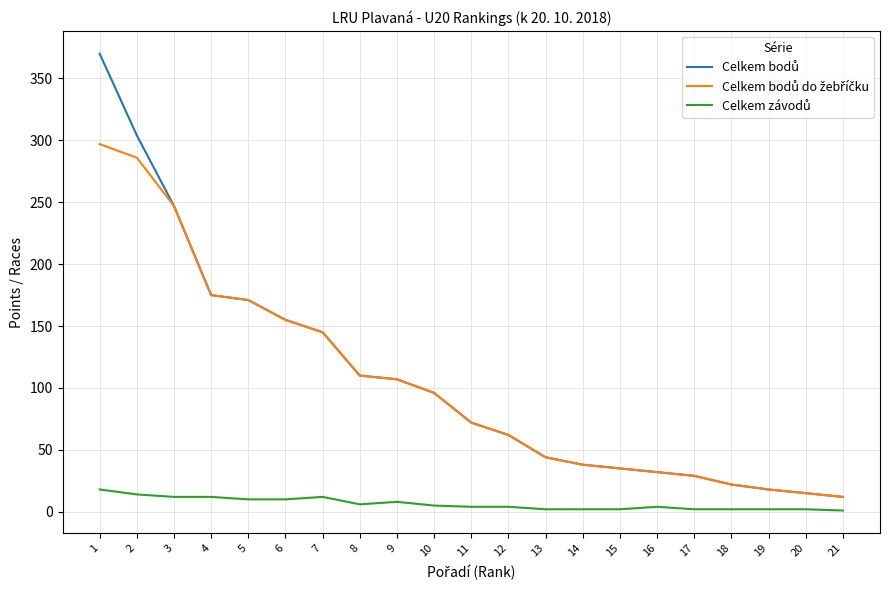

How many lines are shown in the chart?

3